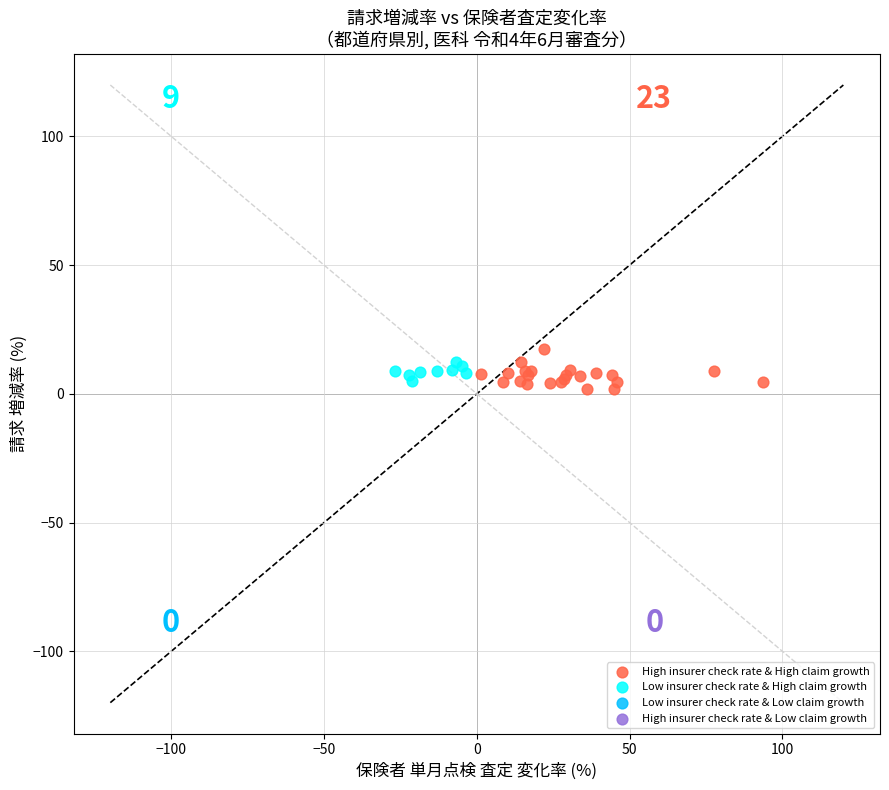

Which series has the widest spread of Y values?

High insurer check rate & High claim growth